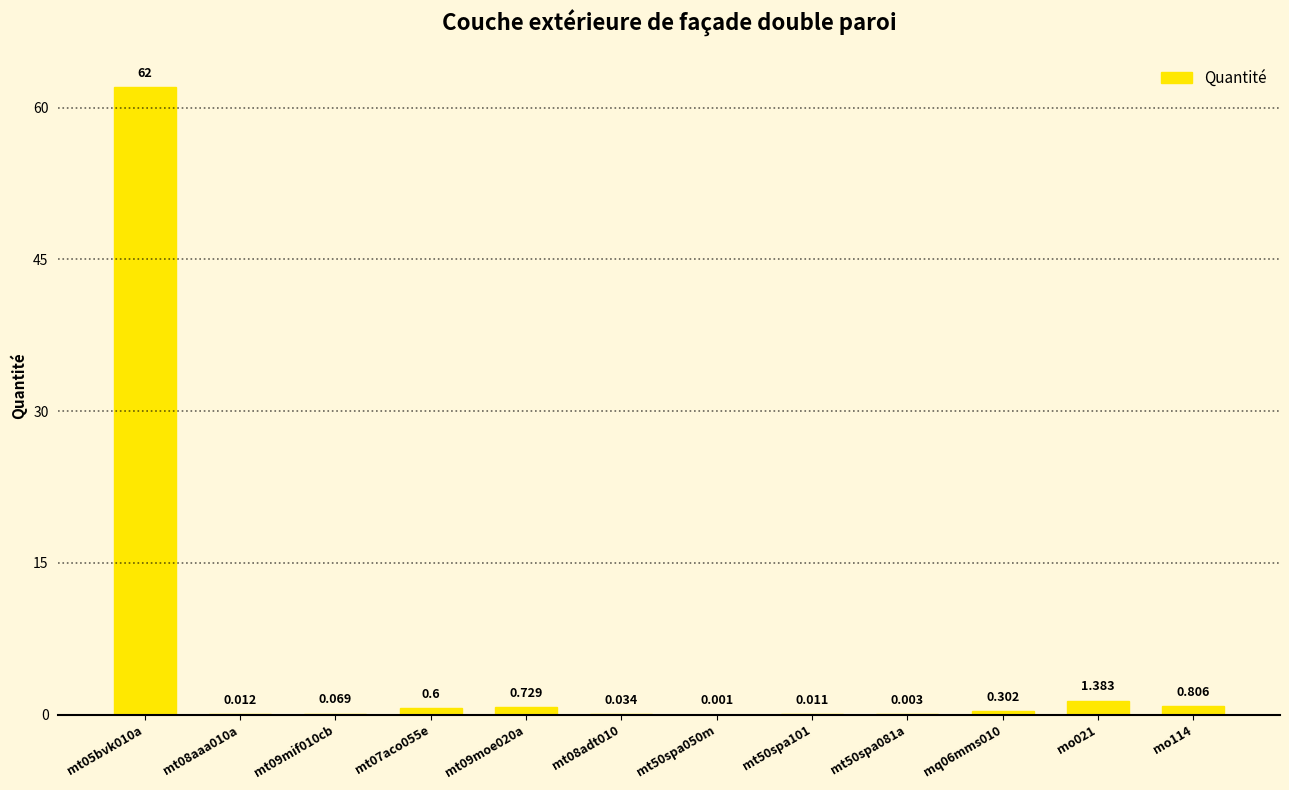

Count the number of categories in the chart.

12